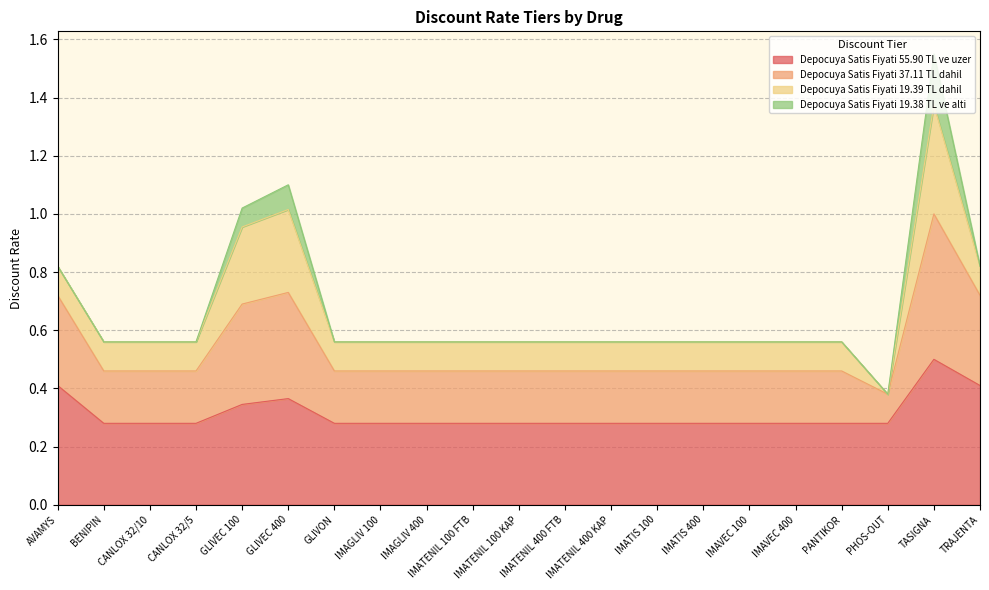

True or false: Depocuya Satis Fiyati 37.11 TL dahil and Depocuya Satis Fiyati 55.90 TL ve uzer cross at least once.

False